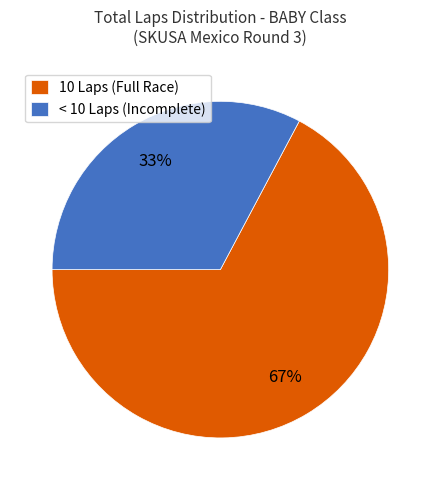

Is there any slice that represents more than half of the pie?

Yes